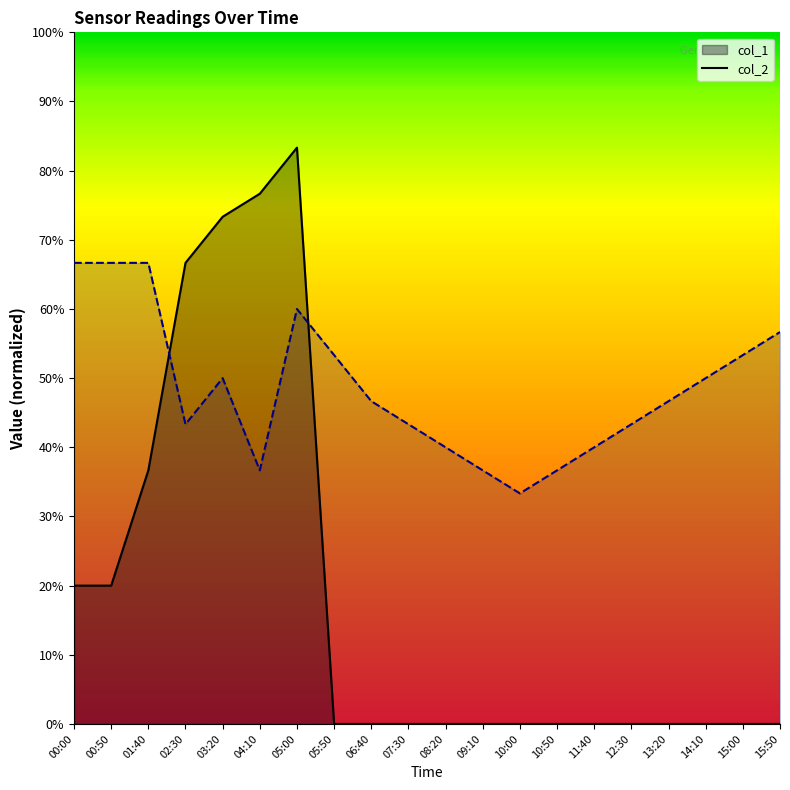

List the series in order of their peak value, highest first.

col_1 line, col_2 line